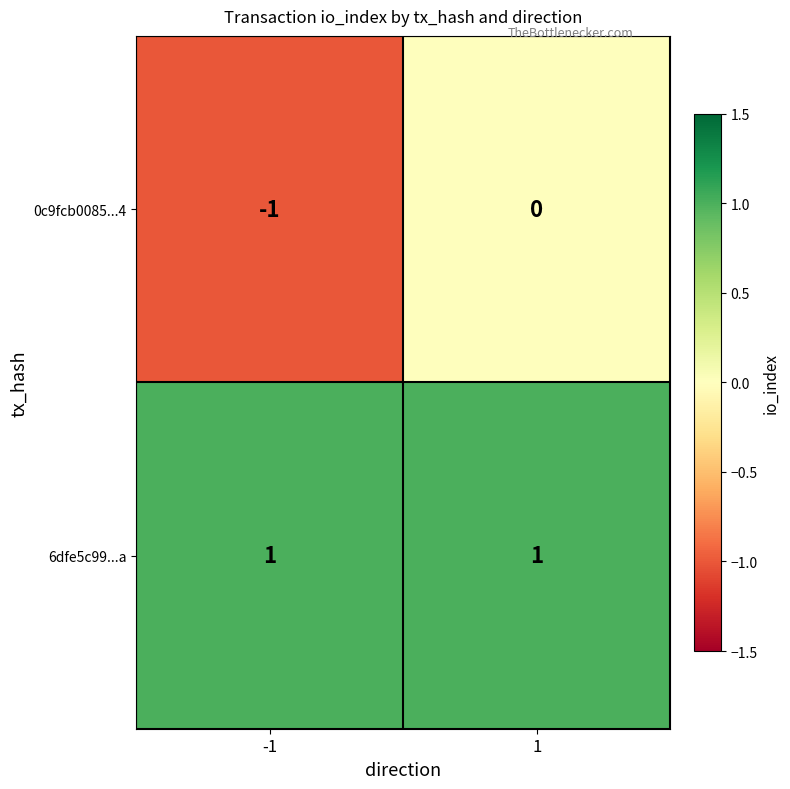

Rank the series by their average value, from lowest to highest.

0c9fcb0085...4, 6dfe5c99...a